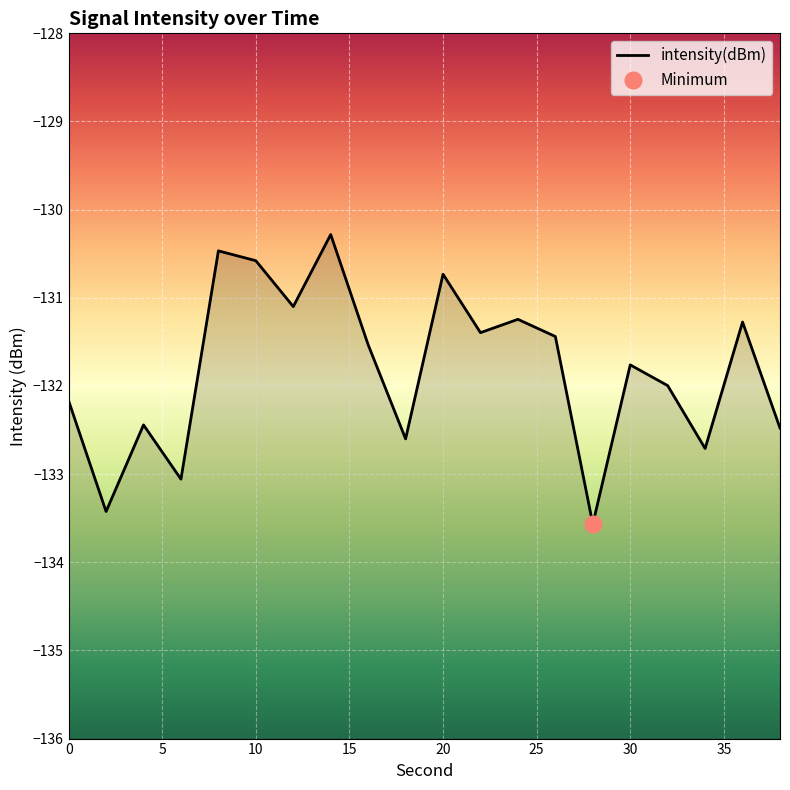

True or false: the data shows -69.7 at 12.

False